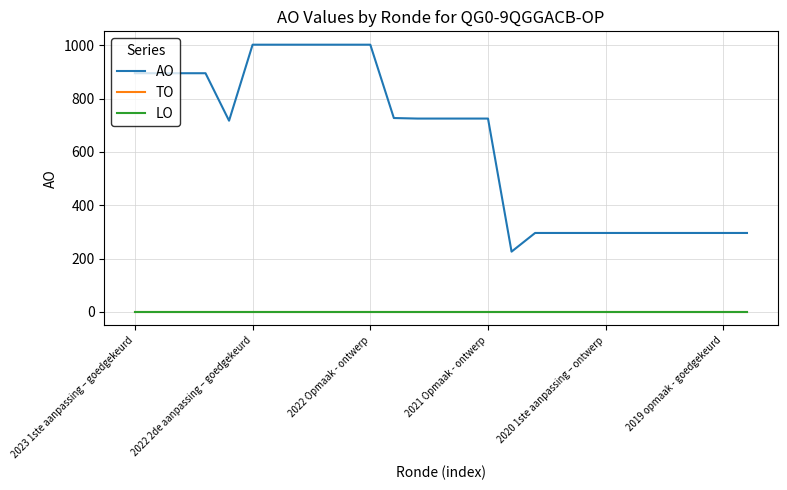

Does the chart display data point markers on the line(s)?

No